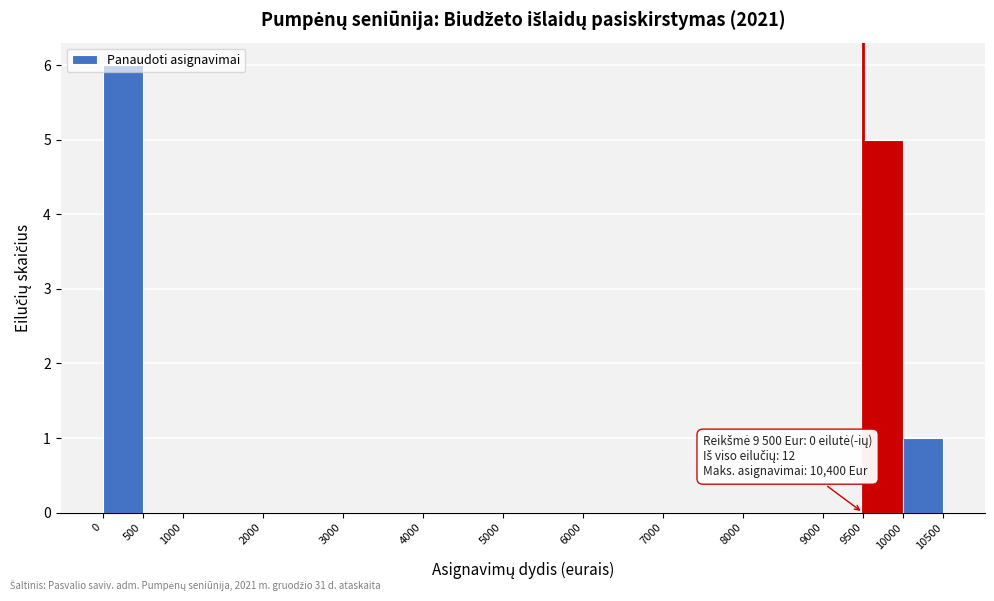

Which range on the x-axis has the tallest bar?

0 to 500